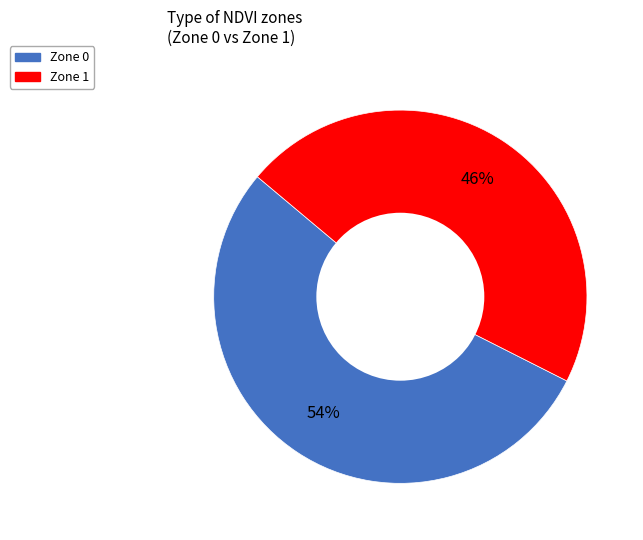

Rank the categories by value from lowest to highest.

Zone 1, Zone 0